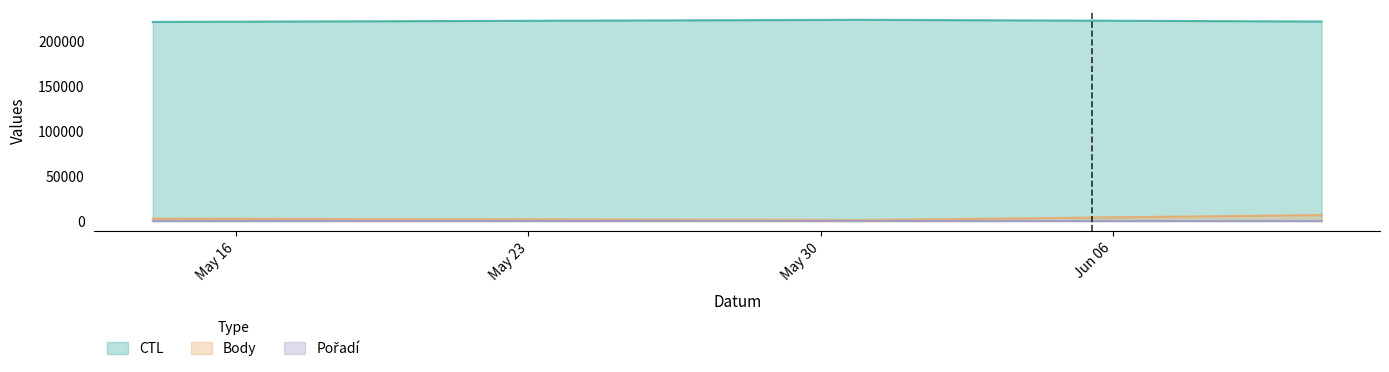

How many lines are shown in the chart?

3